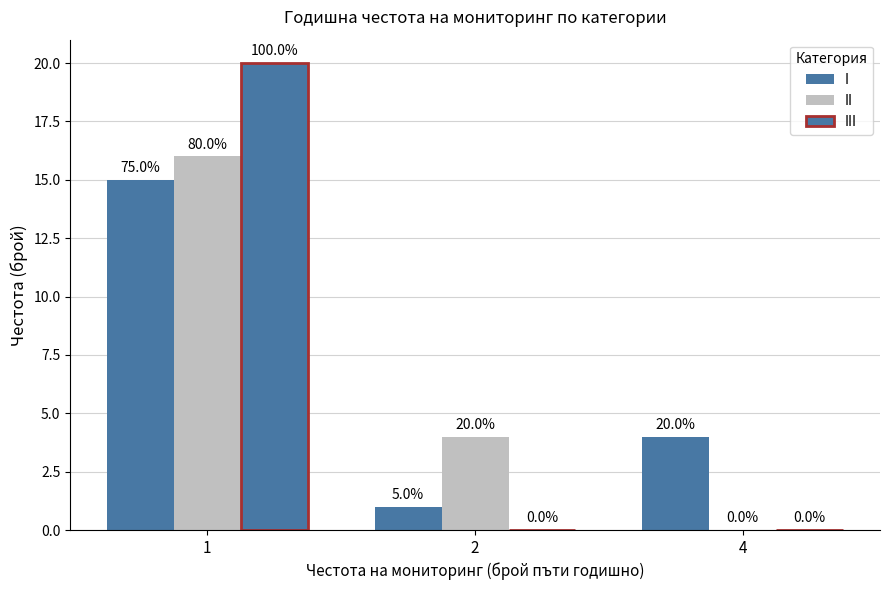

Which category has the lowest value in the I series?

2